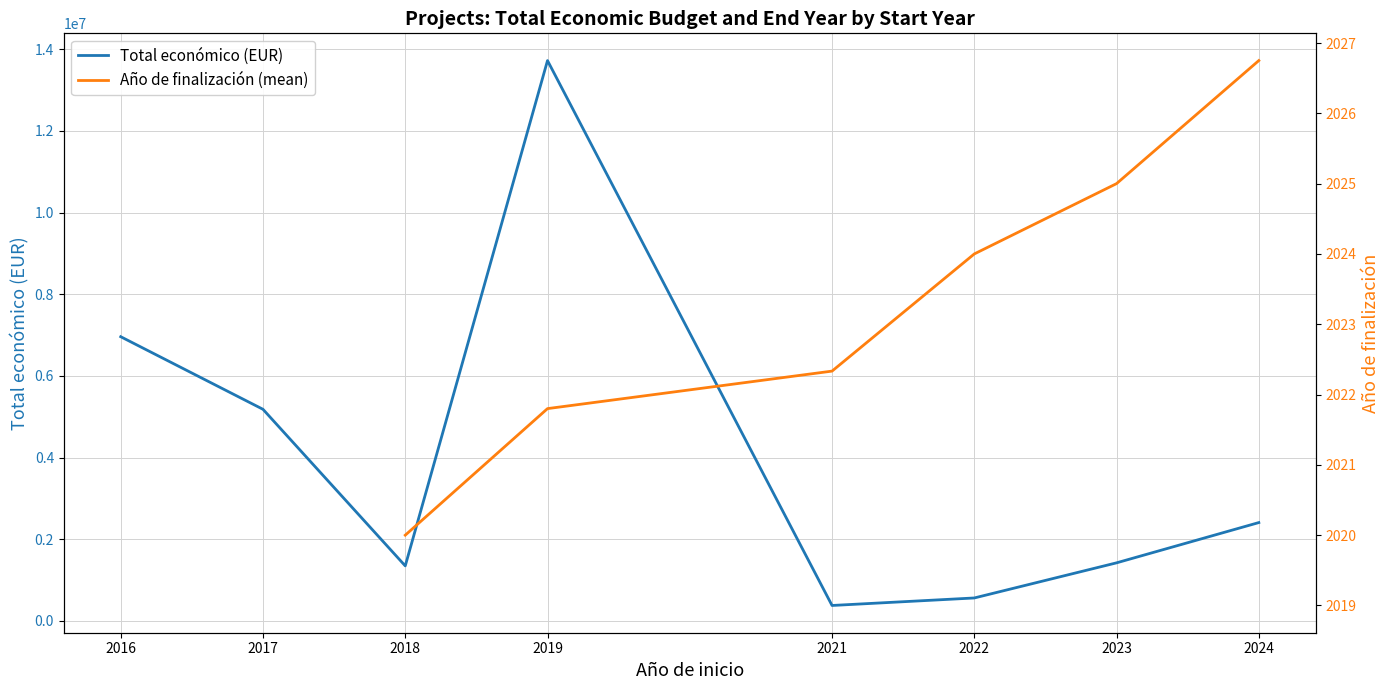

What is the value of the Total económico (EUR) point at the 2nd from the left?

5182667.0